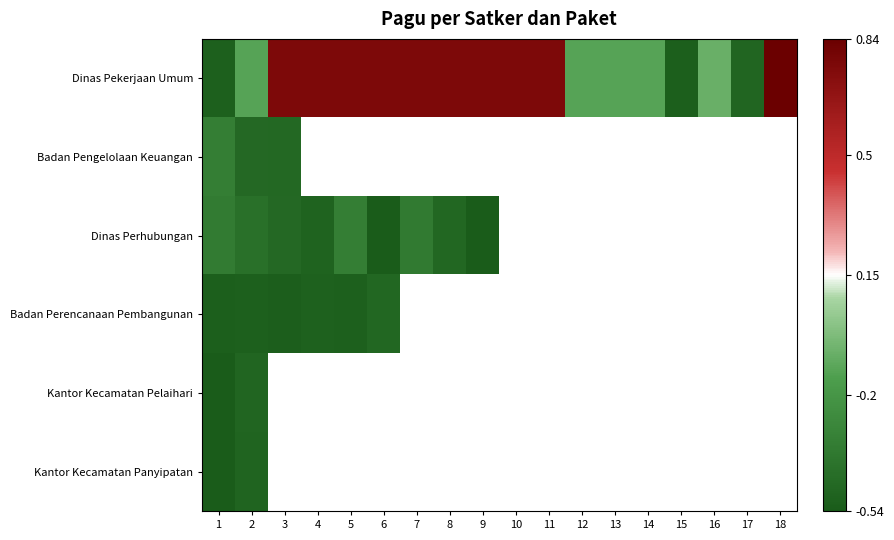

Which series has the widest spread of values?

Dinas Pekerjaan Umum